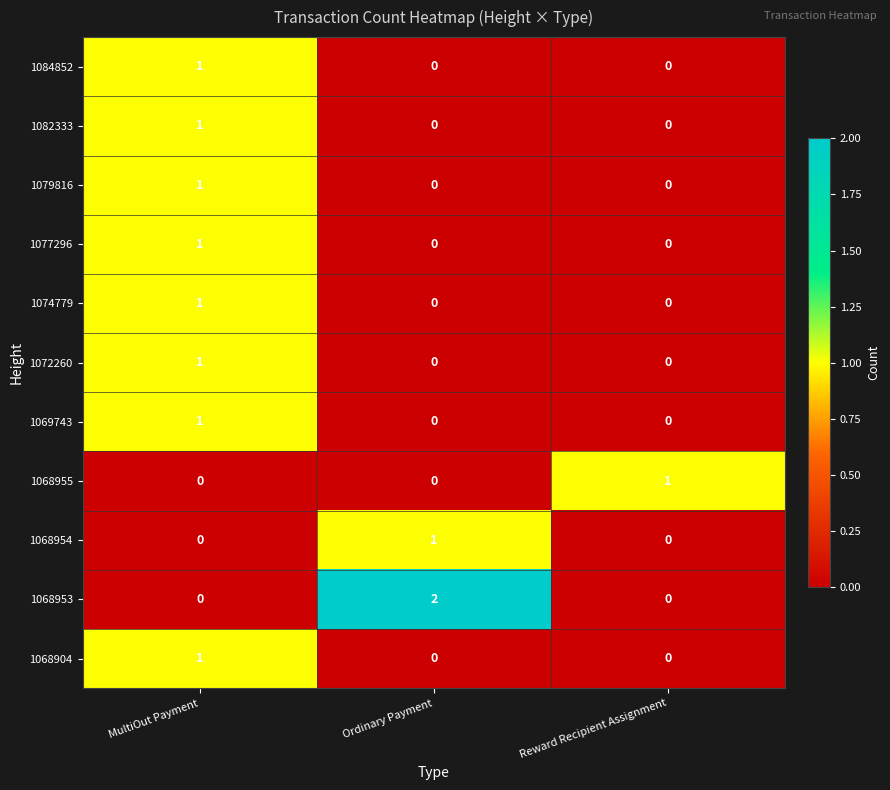

How many values in the 1077296 series exceed 0?

1